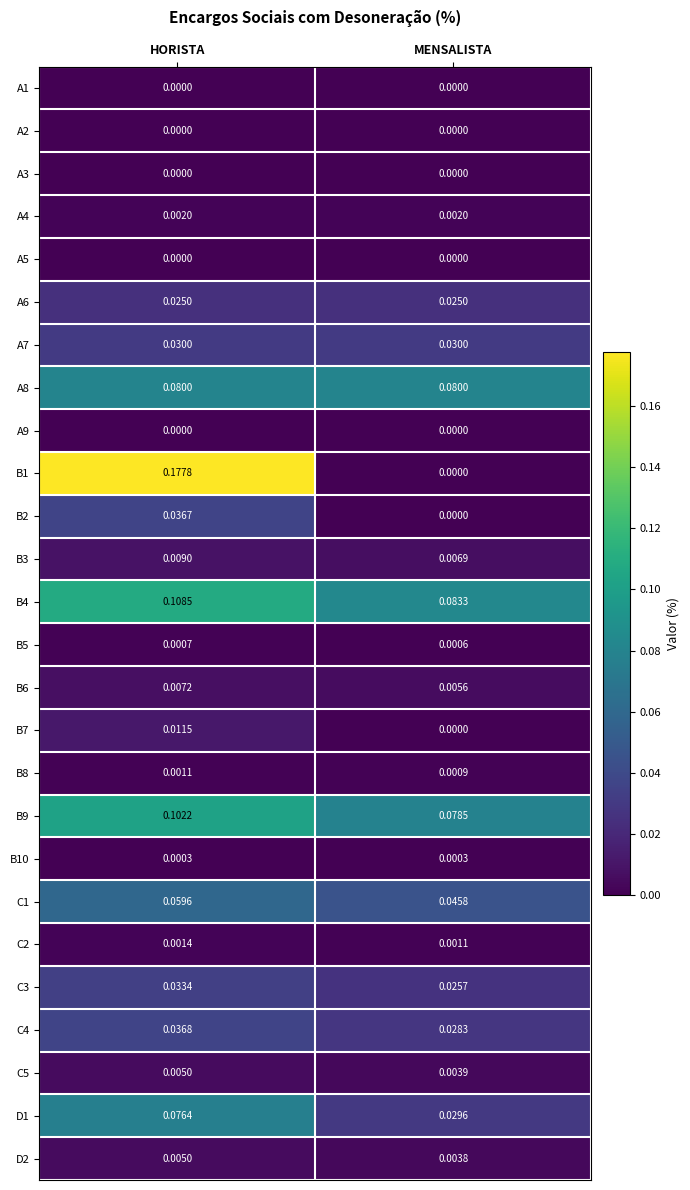

At which category is the sum across all series the highest?

HORISTA